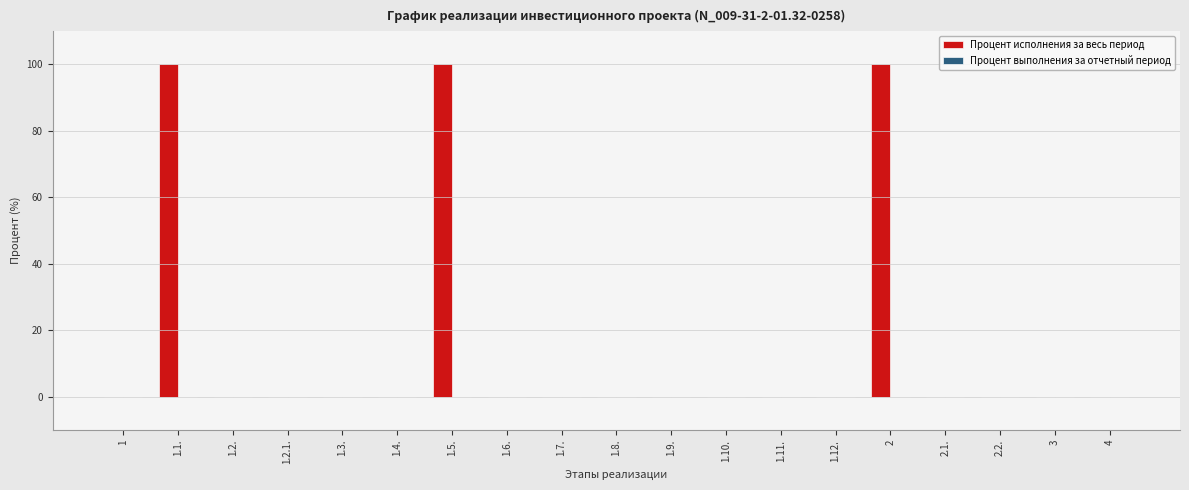

What is the sum of all values?

300